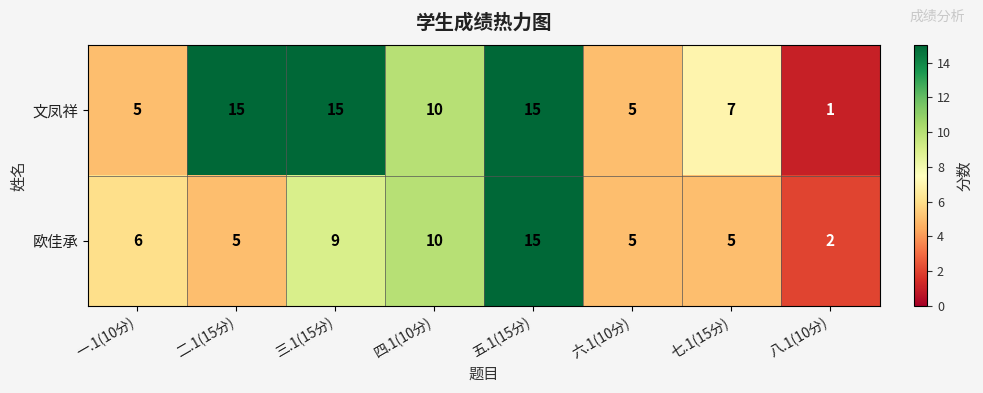

Reading left to right, extract all data points from this chart.

文凤祥: 一.1(10分)=5	二.1(15分)=15	三.1(15分)=15	四.1(10分)=10	五.1(15分)=15	六.1(10分)=5	七.1(15分)=7	八.1(10分)=1
欧佳承: 一.1(10分)=6	二.1(15分)=5	三.1(15分)=9	四.1(10分)=10	五.1(15分)=15	六.1(10分)=5	七.1(15分)=5	八.1(10分)=2